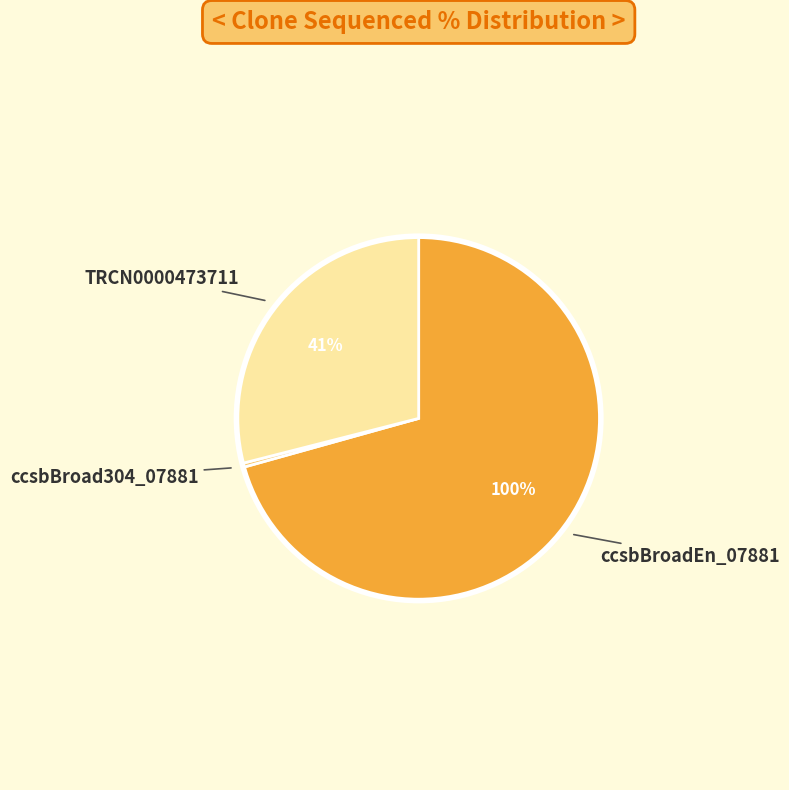

To the nearest percent, what is the difference between the ccsbBroad304_07881 and ccsbBroadEn_07881 slice percentages?

71%